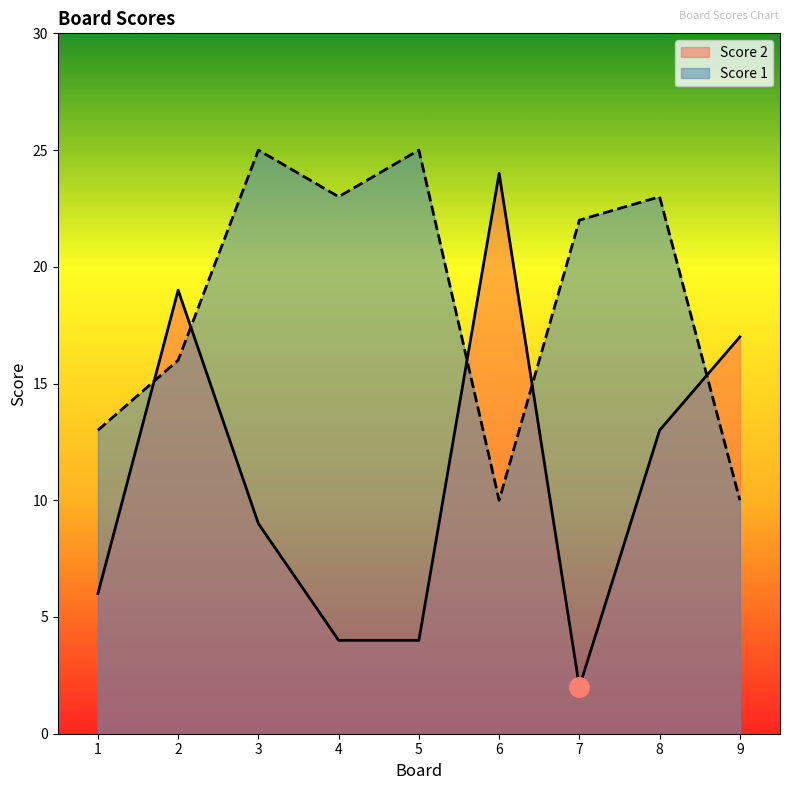

Rank the series by their maximum value, from lowest to highest.

Score 2, Score 1